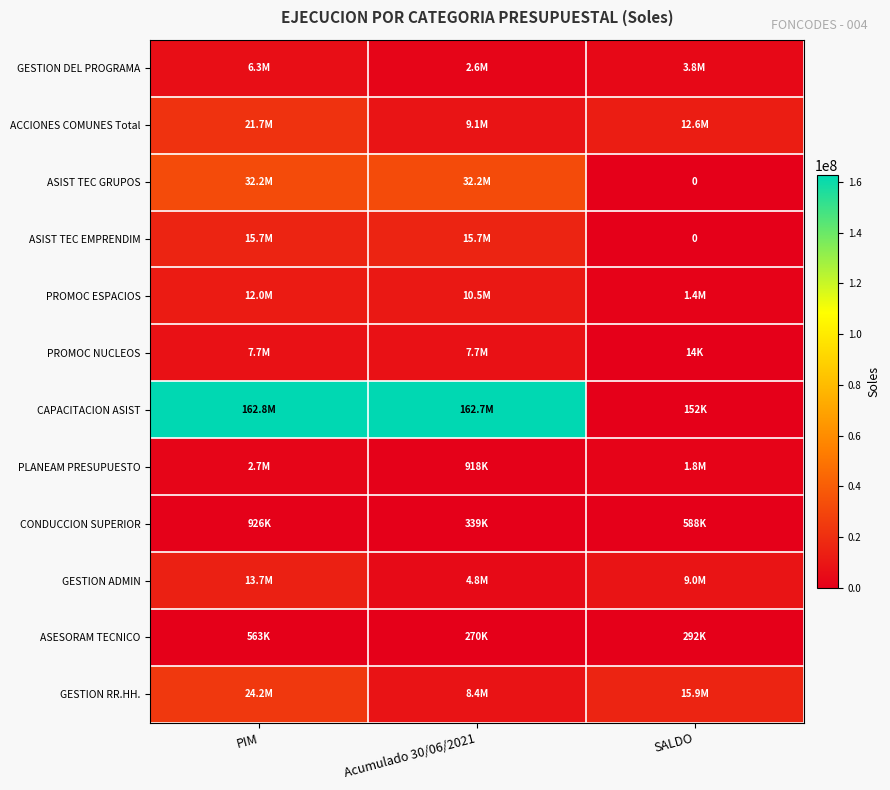

Rank the categories by CONDUCCION SUPERIOR value from highest to lowest.

PIM, SALDO, Acumulado 30/06/2021